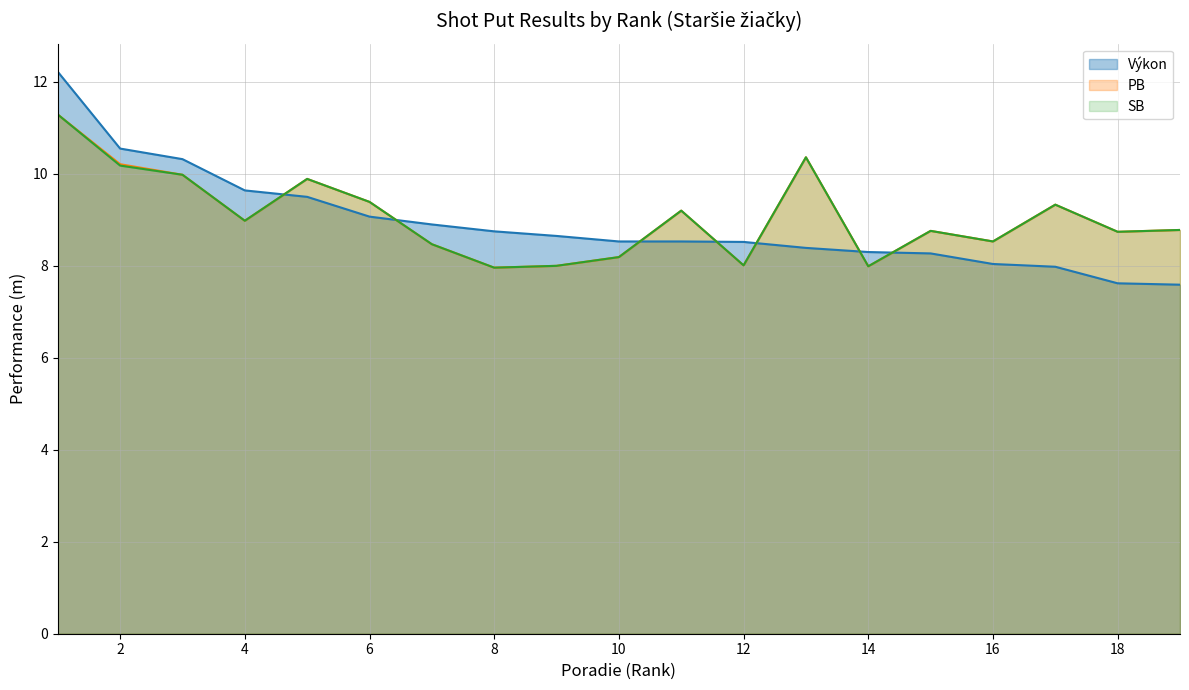

Reading right to left, what are all the values shown in this chart?

Výkon: 19=7.6	18=7.6	17=8.0	16=8.0	15=8.3	14=8.3	13=8.4	12=8.5	11=8.5	10=8.5	9=8.7	8=8.8	7=8.9	6=9.1	5=9.5	4=9.6	3=10.3	2=10.6	1=12.2
PB: 19=8.8	18=8.7	17=9.3	16=8.5	15=8.8	14=8.0	13=10.4	12=8.0	11=9.2	10=8.2	9=8.0	8=8.0	7=8.5	6=9.4	5=9.9	4=9.0	3=10.0	2=10.2	1=11.3
SB: 19=8.8	18=8.7	17=9.3	16=8.5	15=8.8	14=8.0	13=10.4	12=8.0	11=9.2	10=8.2	9=8.0	8=8.0	7=8.5	6=9.4	5=9.9	4=9.0	3=10.0	2=10.2	1=11.3